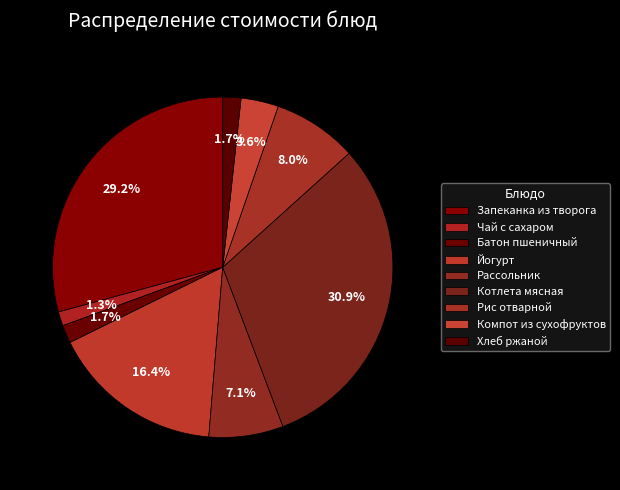

How many slices are in this pie chart?

9